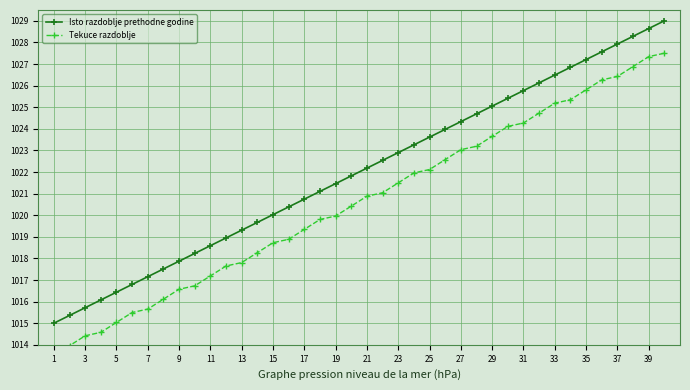

Which label corresponds to the smallest value in the chart?

1